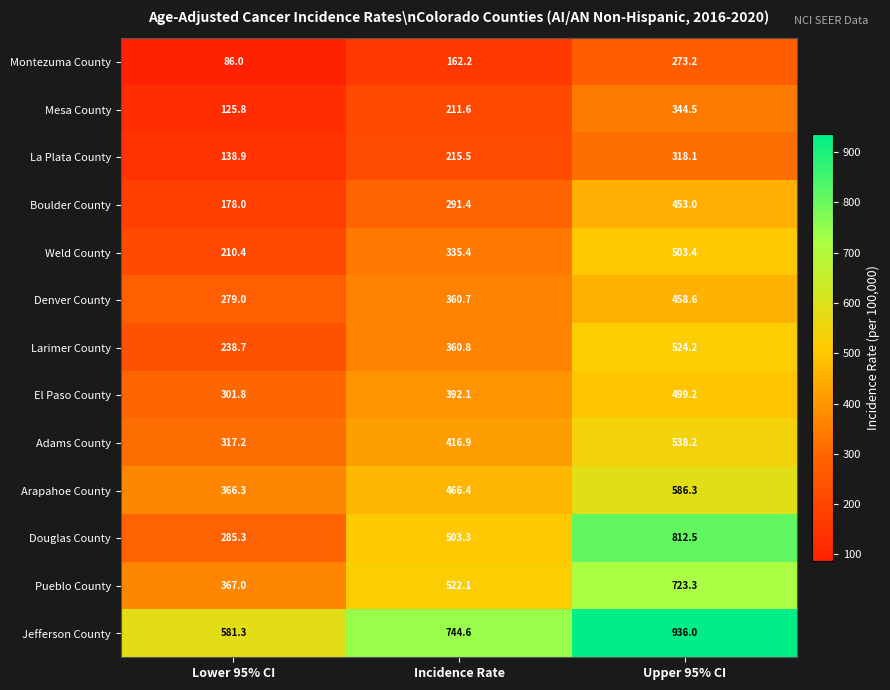

What is the difference between the highest and lowest values at Upper 95% CI?

662.8